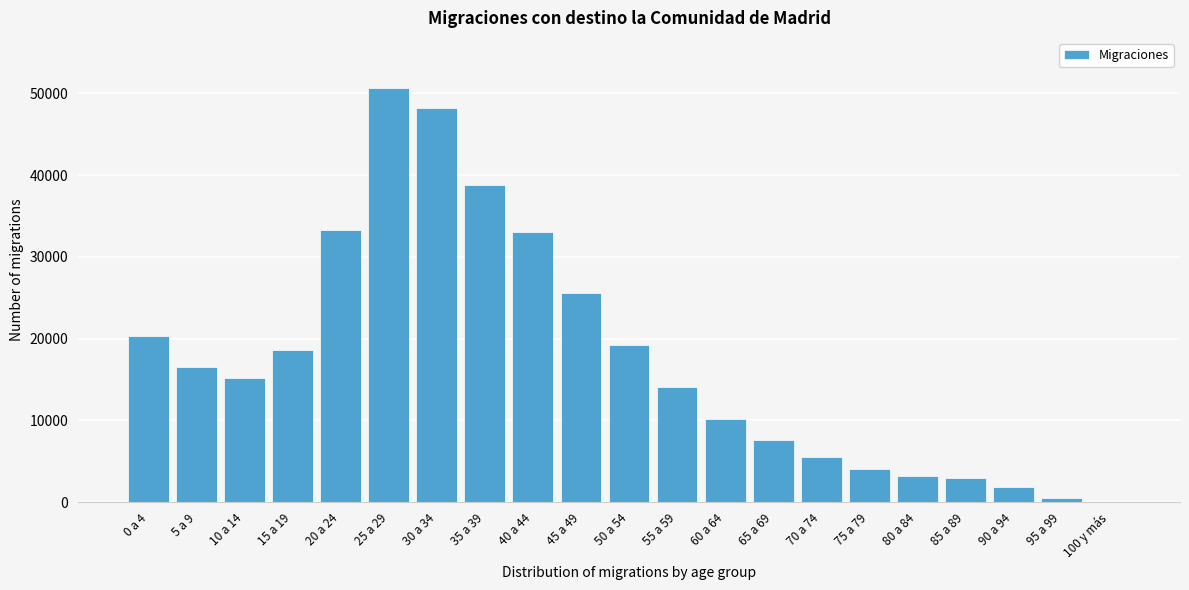

What is the ratio of the value at 50 a 54 to the value at 30 a 34?

0.4